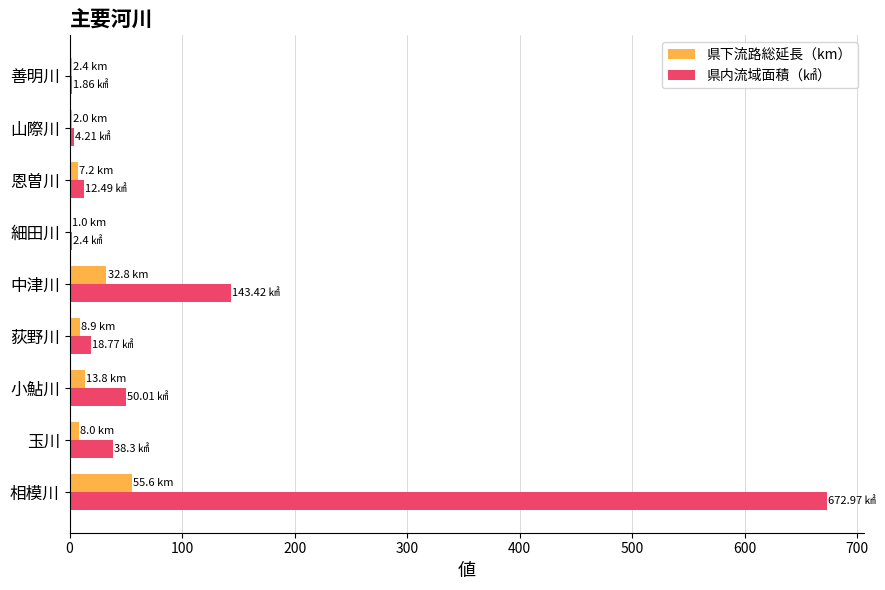

Which category has the highest value across all series?

相模川